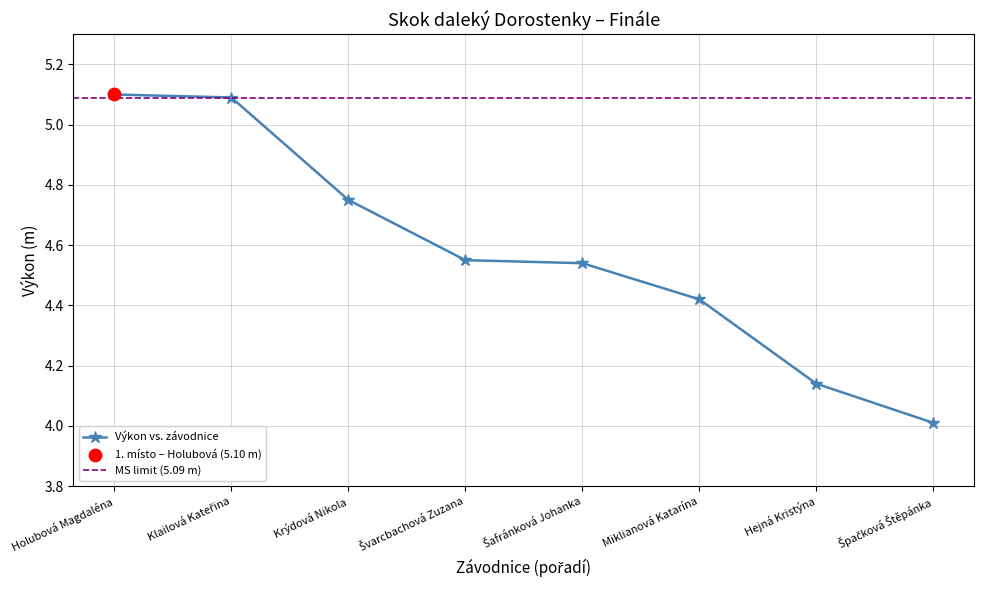

What is the ratio of the value at Klailová Kateřina to the value at Krýdová Nikola?

1.1